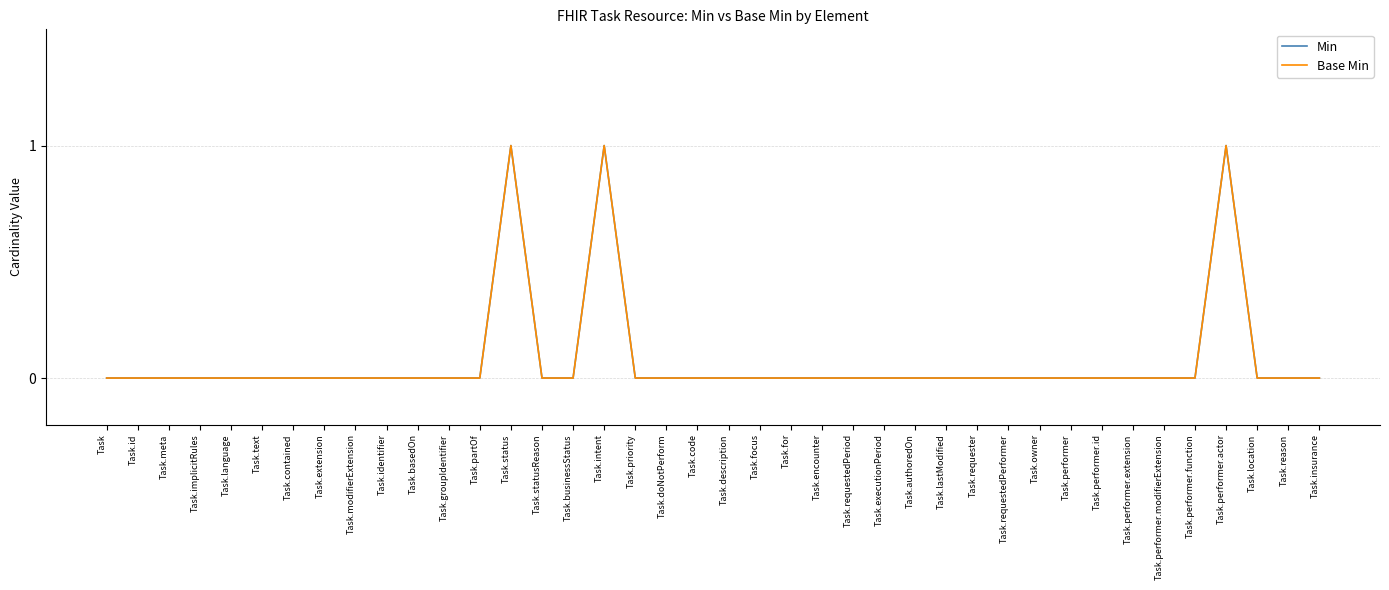

How many interior local peaks does the Base Min series have?

3